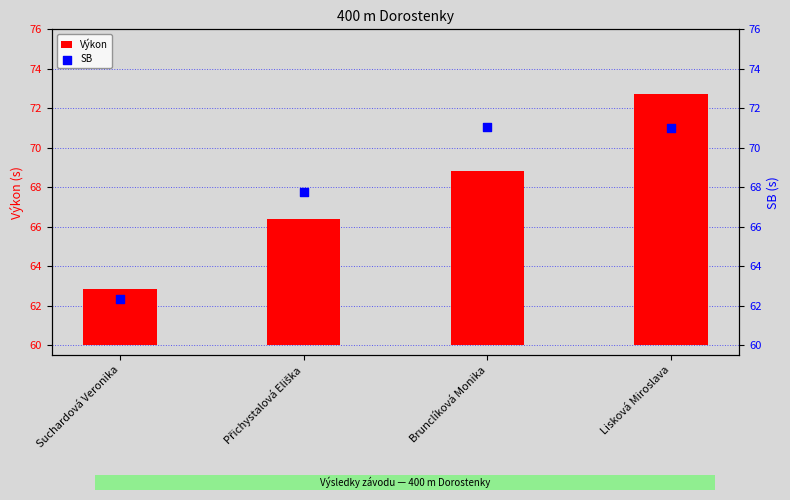

Which series has the largest total across all categories?

SB